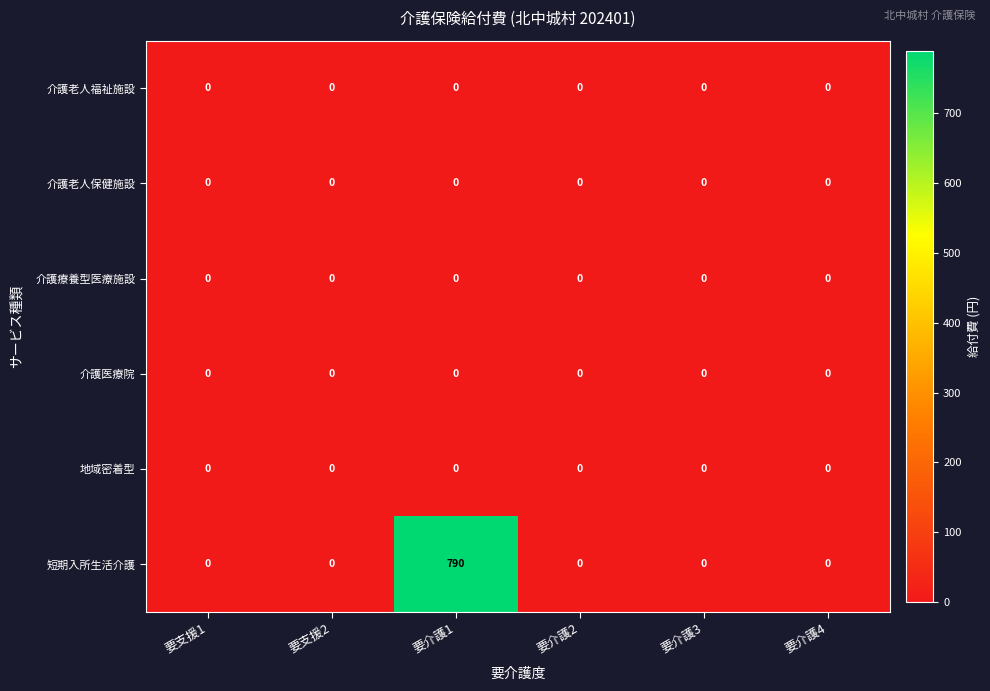

Which series has the largest range (max minus min)?

短期入所生活介護